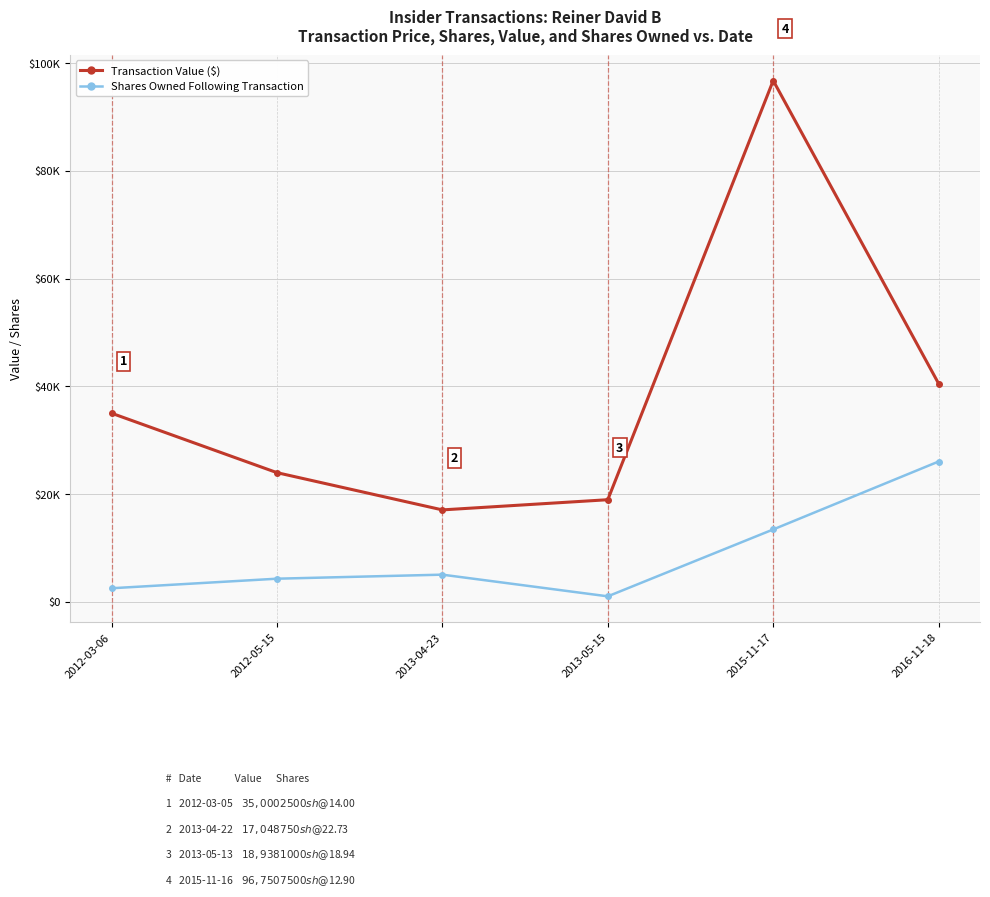

List the series in order of their peak value, lowest first.

Shares Owned Following Transaction, Transaction Value ($)